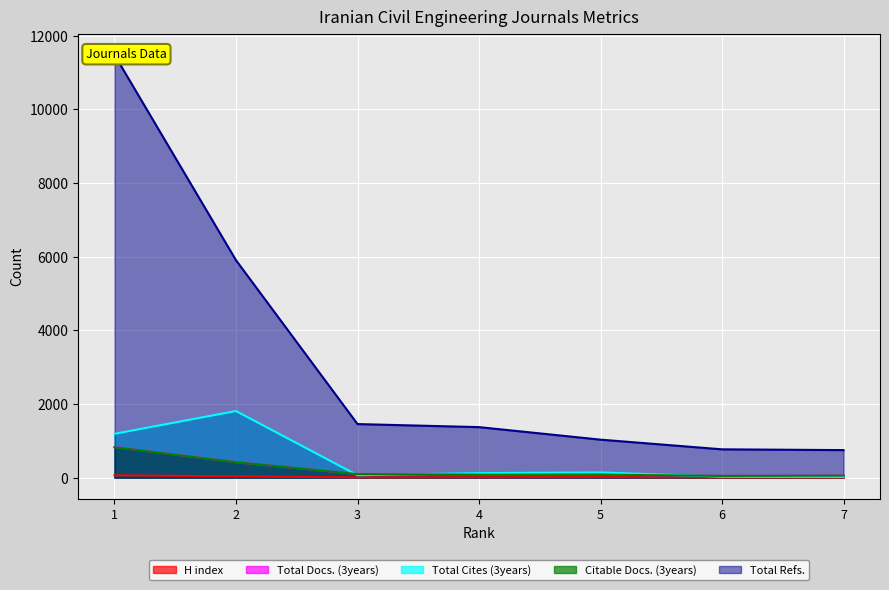

How many times do Total Docs. (3years) and Total Cites (3years) cross each other?

3